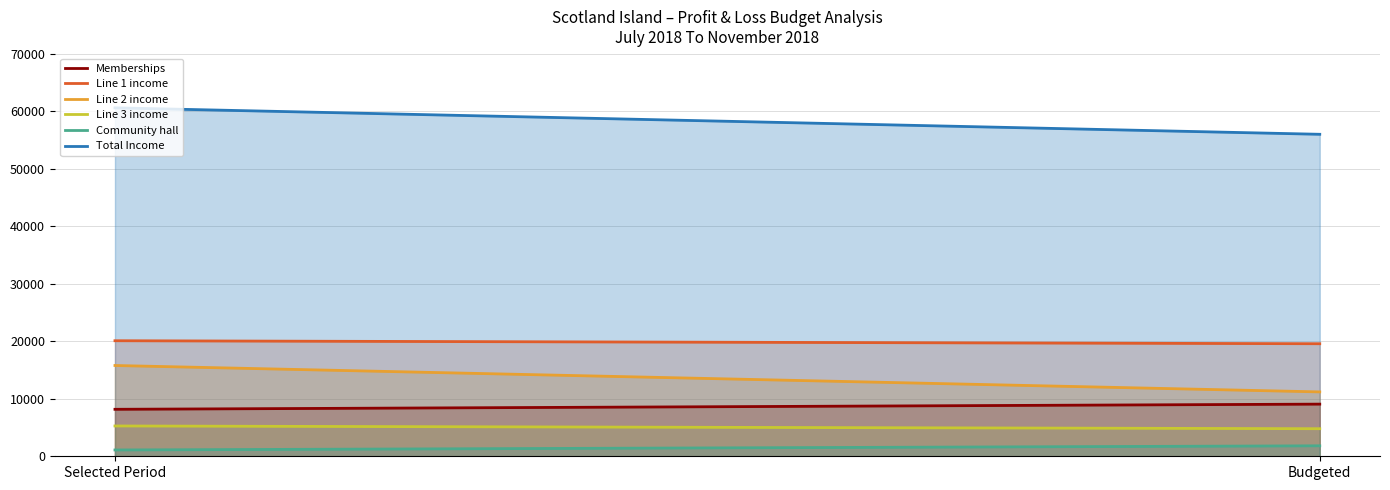

Count the Line 1 income values in the range 19570 to 20090.

2